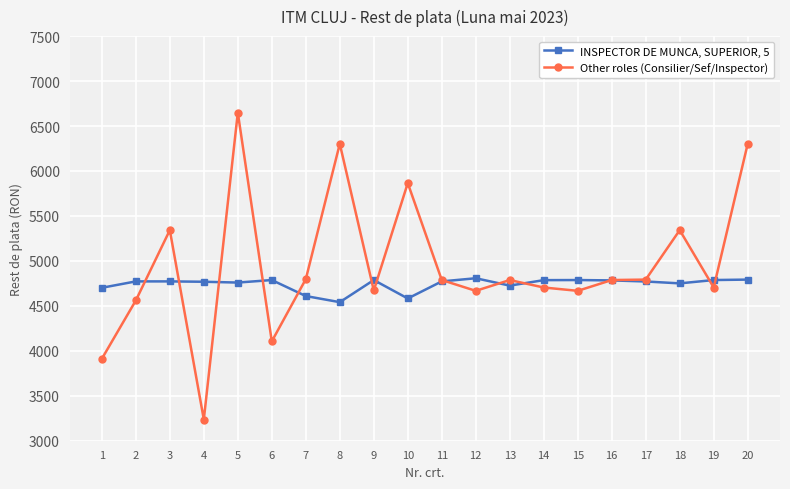

What is the difference between the second highest and minimum values in the Other roles (Consilier/Sef/Inspector) series?

3066